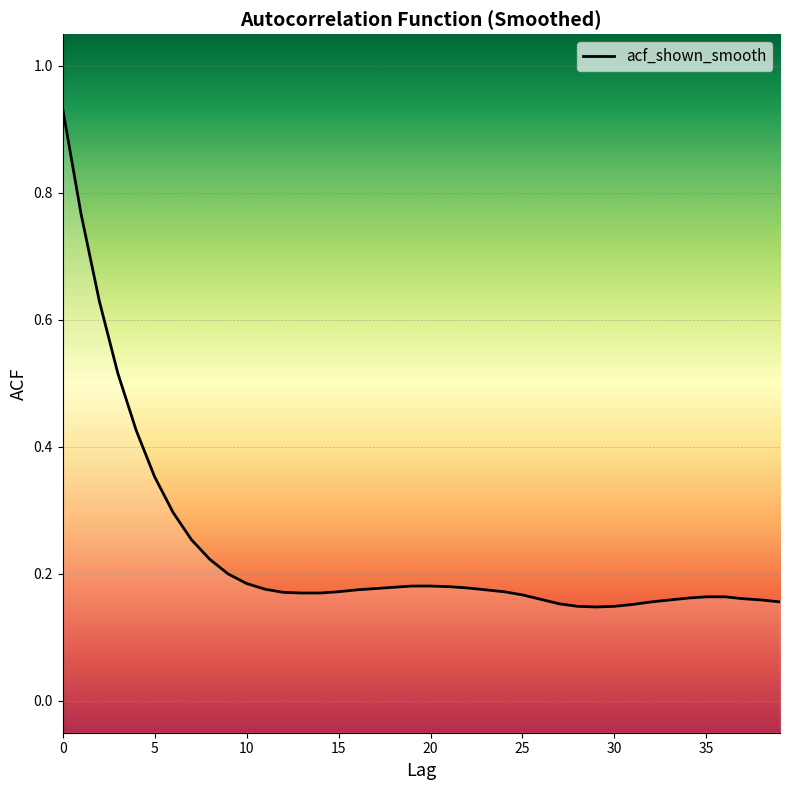

Reading left to right, what are all the values shown in this chart?

0.9	0.8	0.6	0.5	0.4	0.4	0.3	0.3	0.2	0.2	0.2	0.2	0.2	0.2	0.2	0.2	0.2	0.2	0.2	0.2	0.2	0.2	0.2	0.2	0.2	0.2	0.2	0.2	0.1	0.1	0.1	0.2	0.2	0.2	0.2	0.2	0.2	0.2	0.2	0.2